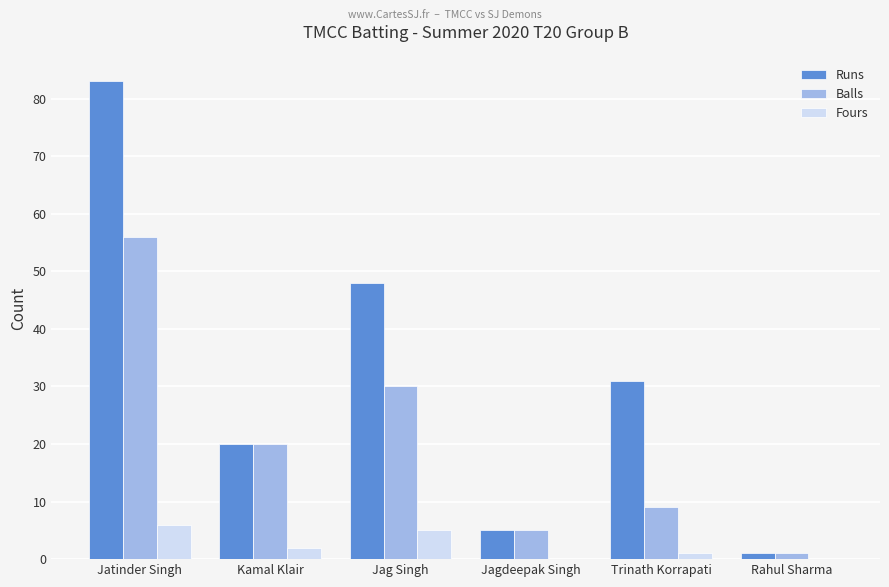

Reading left to right, extract all data points from this chart.

Runs: 83	20	48	5	31	1
Balls: 56	20	30	5	9	1
Fours: 6	2	5	0	1	0